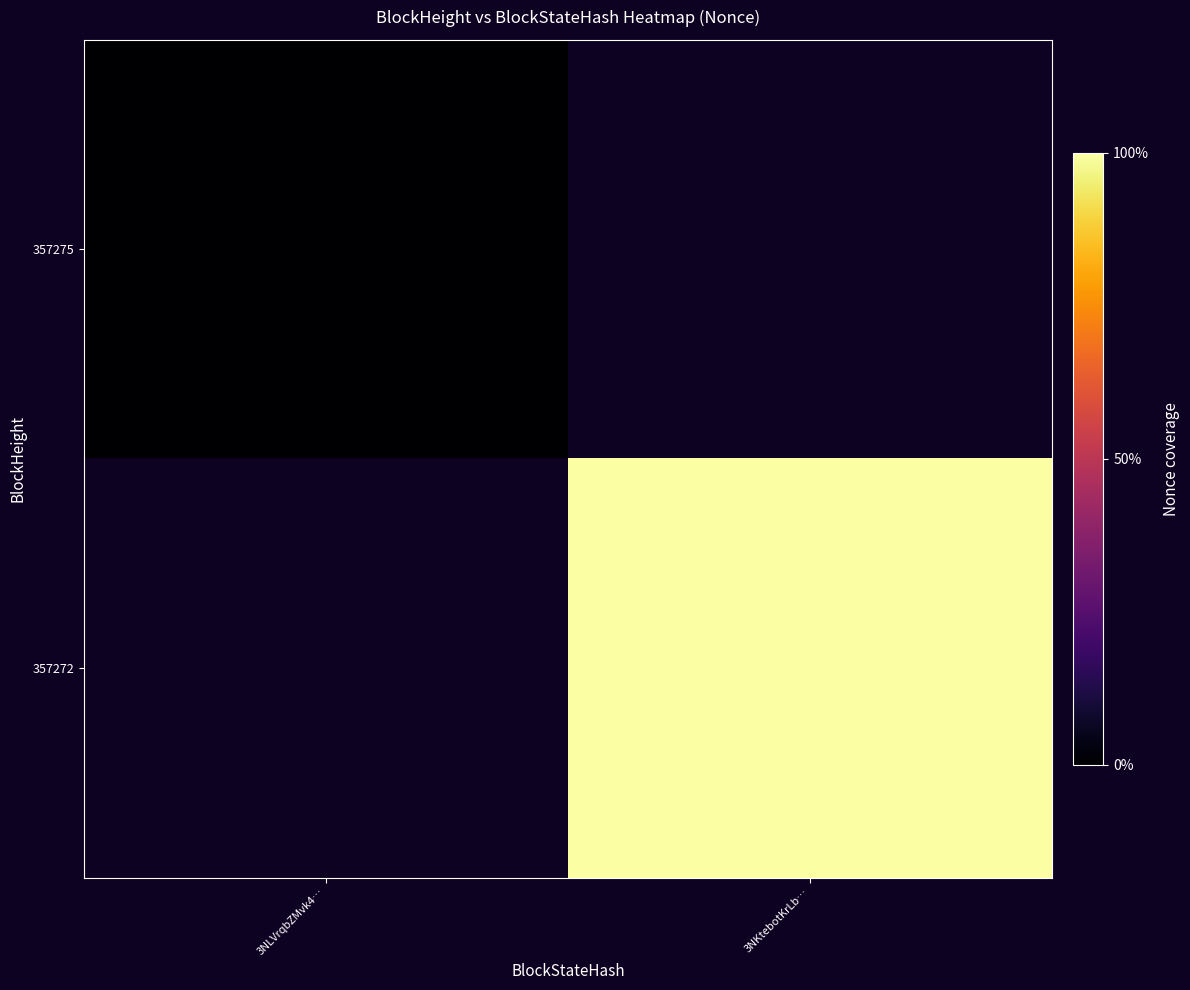

At 3NKtebotKrLb…, list the series in order from smallest to largest.

357275, 357272